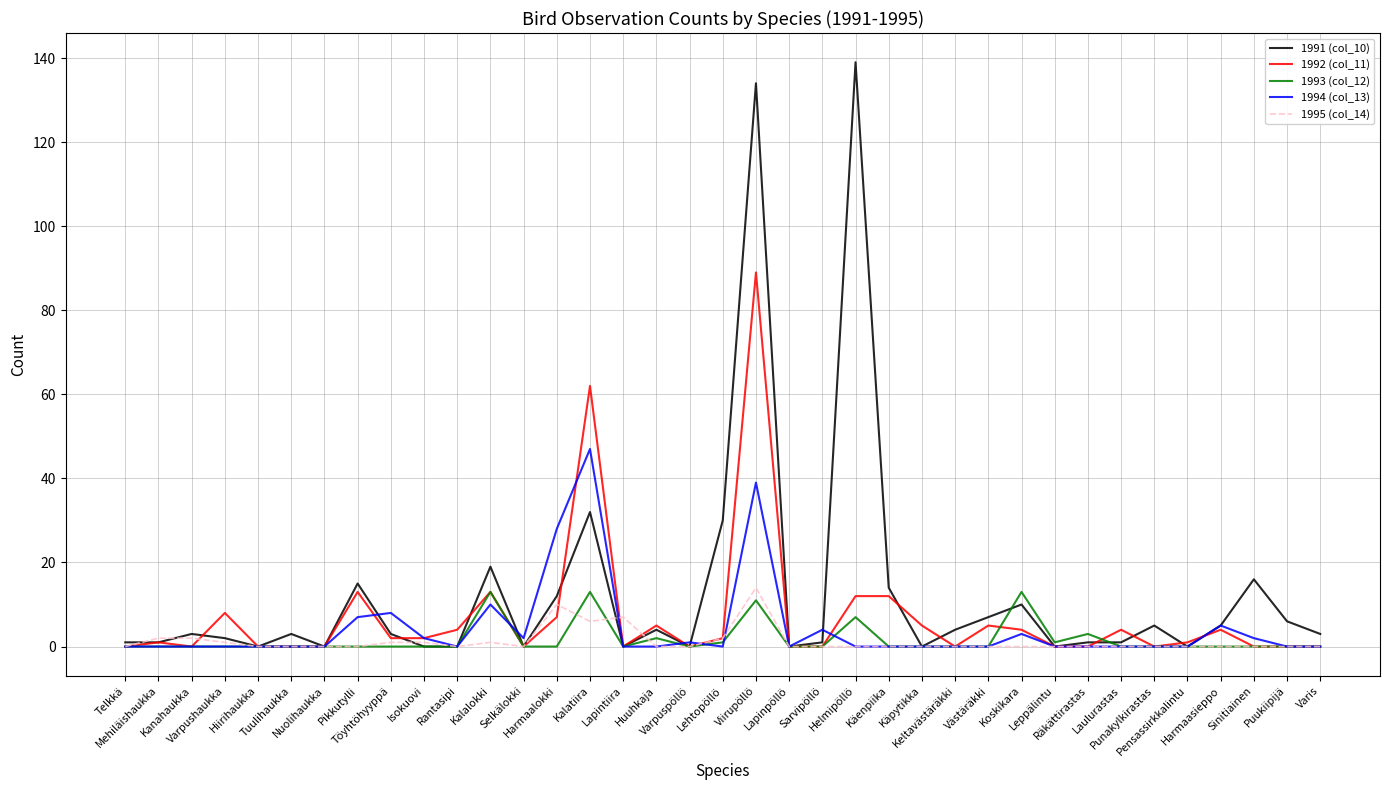

Which series has the largest total across all categories?

1991 (col_10)